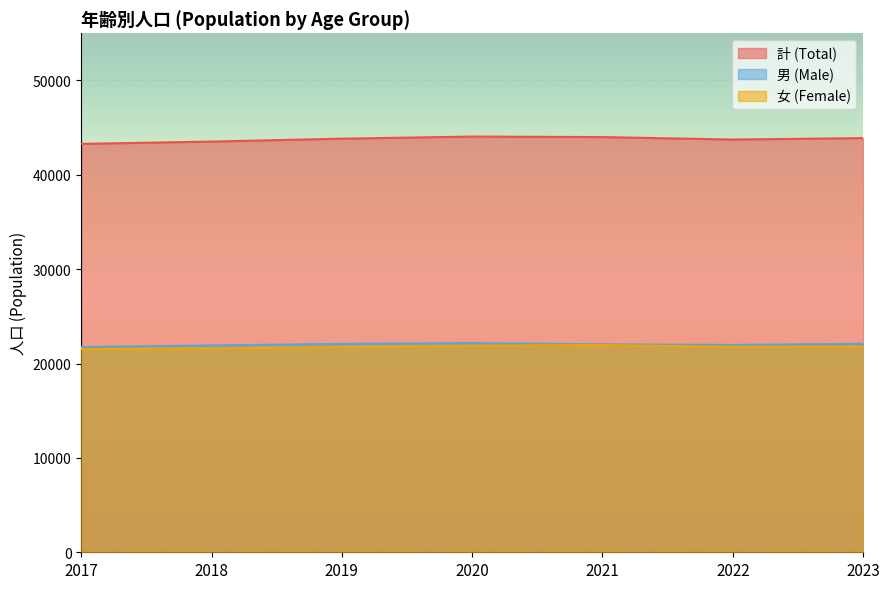

The value of 男 (Male) at 2021 is 22041. True or false?

True